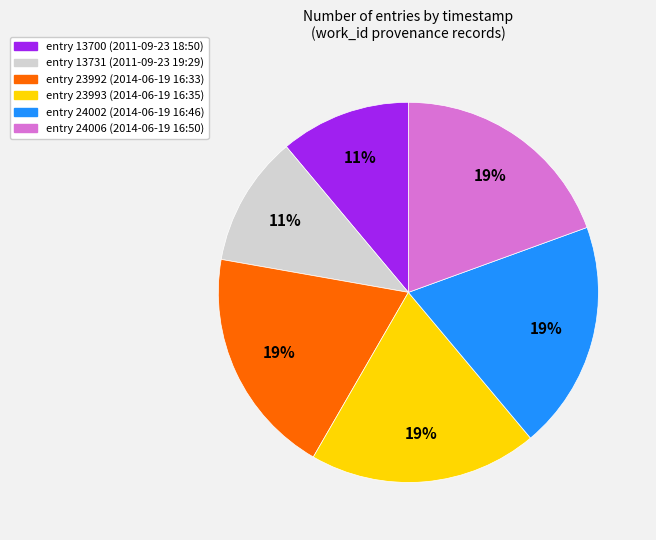

To the nearest percent, what is the average slice percentage?

17%